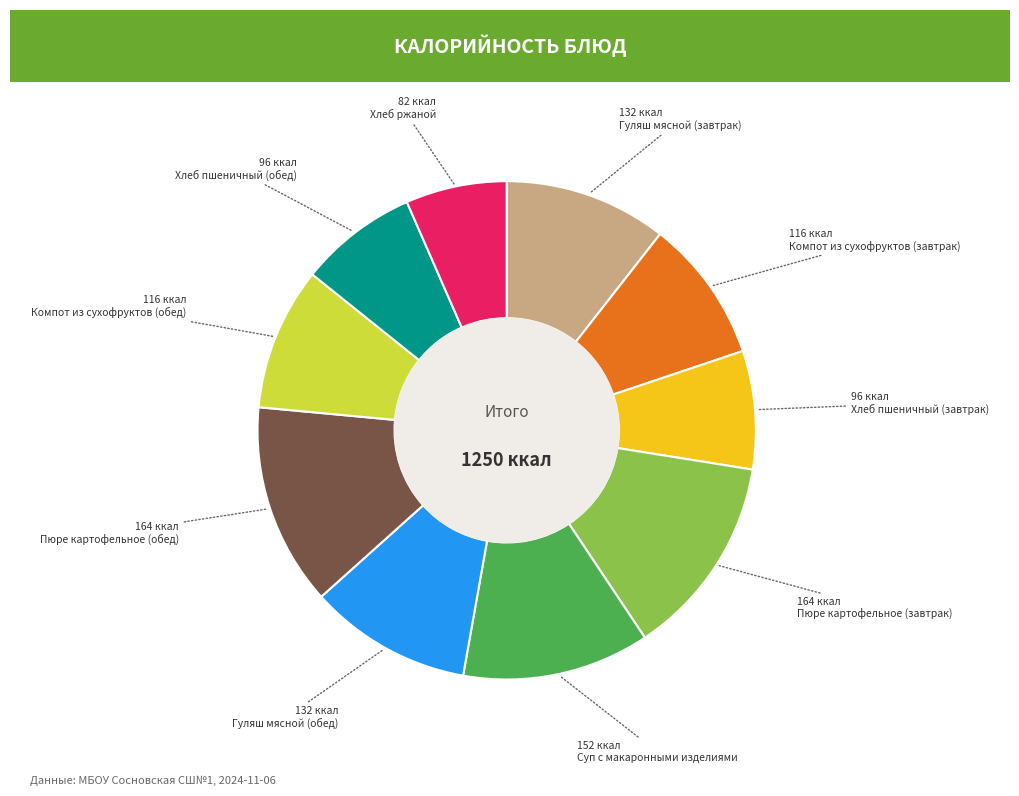

Is there any slice that represents more than half of the pie?

No